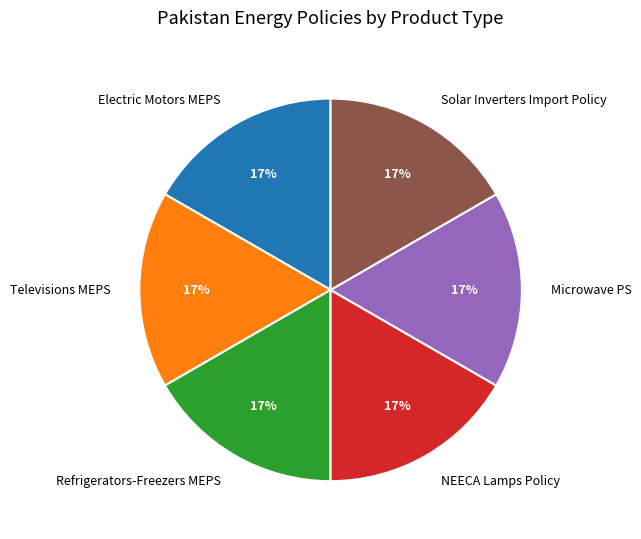

Is there any slice that represents more than half of the pie?

No